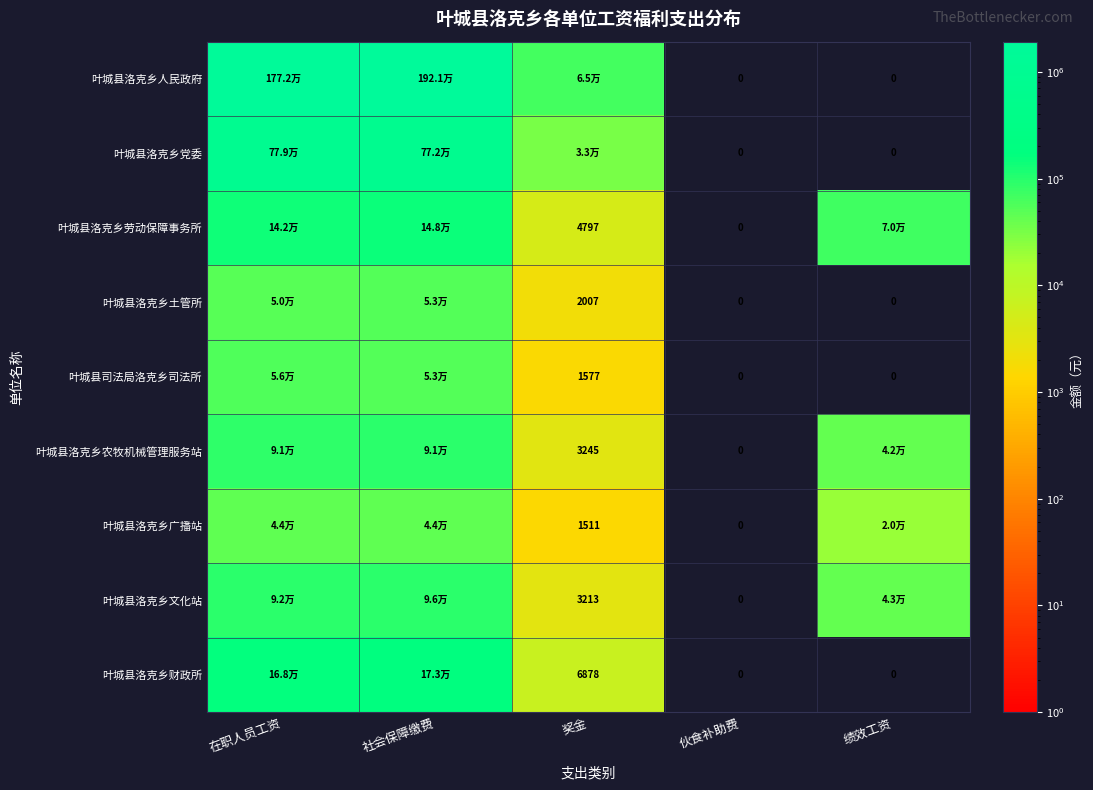

At 伙食补助费, list the series in order from smallest to largest.

叶城县洛克乡人民政府, 叶城县洛克乡党委, 叶城县洛克乡劳动保障事务所, 叶城县洛克乡土管所, 叶城县司法局洛克乡司法所, 叶城县洛克乡农牧机械管理服务站, 叶城县洛克乡广播站, 叶城县洛克乡文化站, 叶城县洛克乡财政所